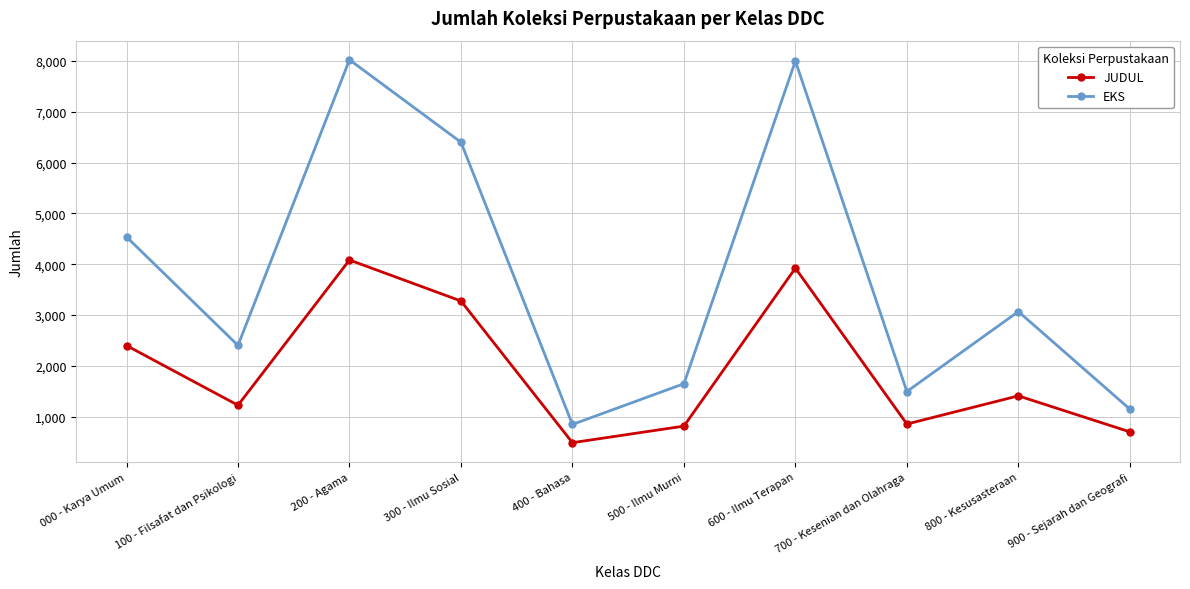

What is the maximum value shown in the chart?

8025